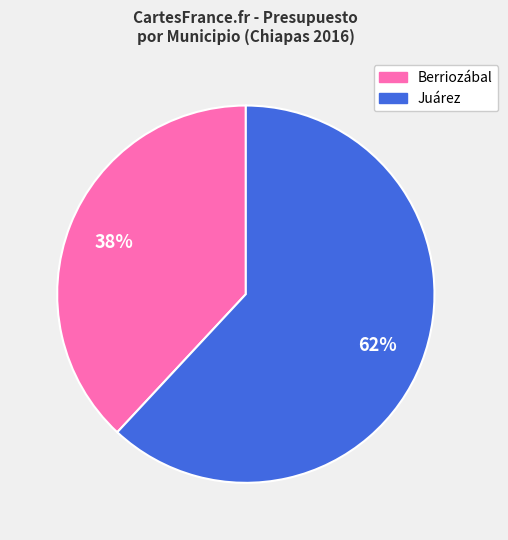

Is there any slice that represents more than half of the pie?

Yes